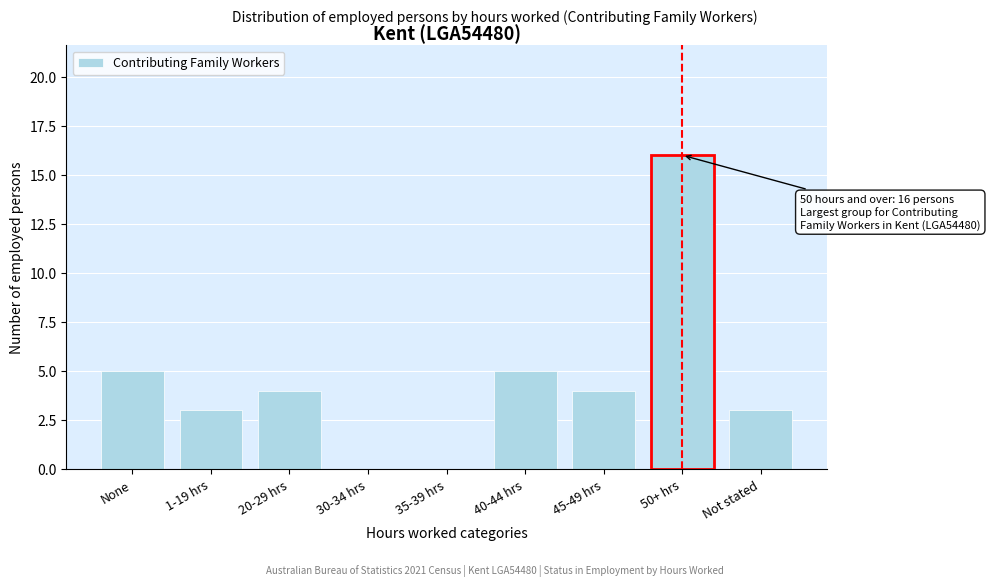

Reading right to left, transcribe all the data shown in this chart.

Not stated=3	50+ hrs=16	45-49 hrs=4	40-44 hrs=5	35-39 hrs=0	30-34 hrs=0	20-29 hrs=4	1-19 hrs=3	None=5